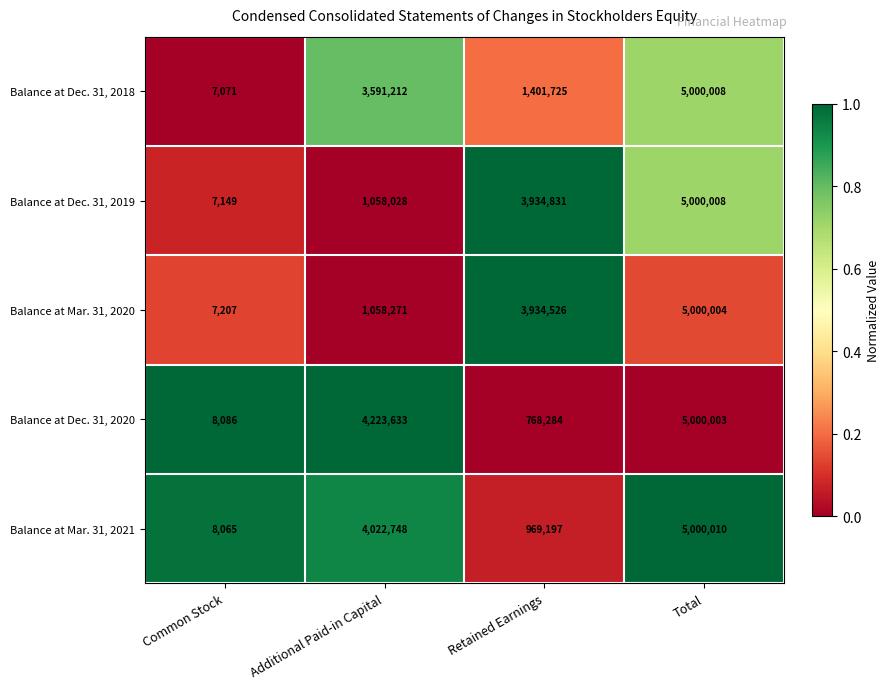

The Balance at Mar. 31, 2020 series shows 8264119 at Total. True or false?

False